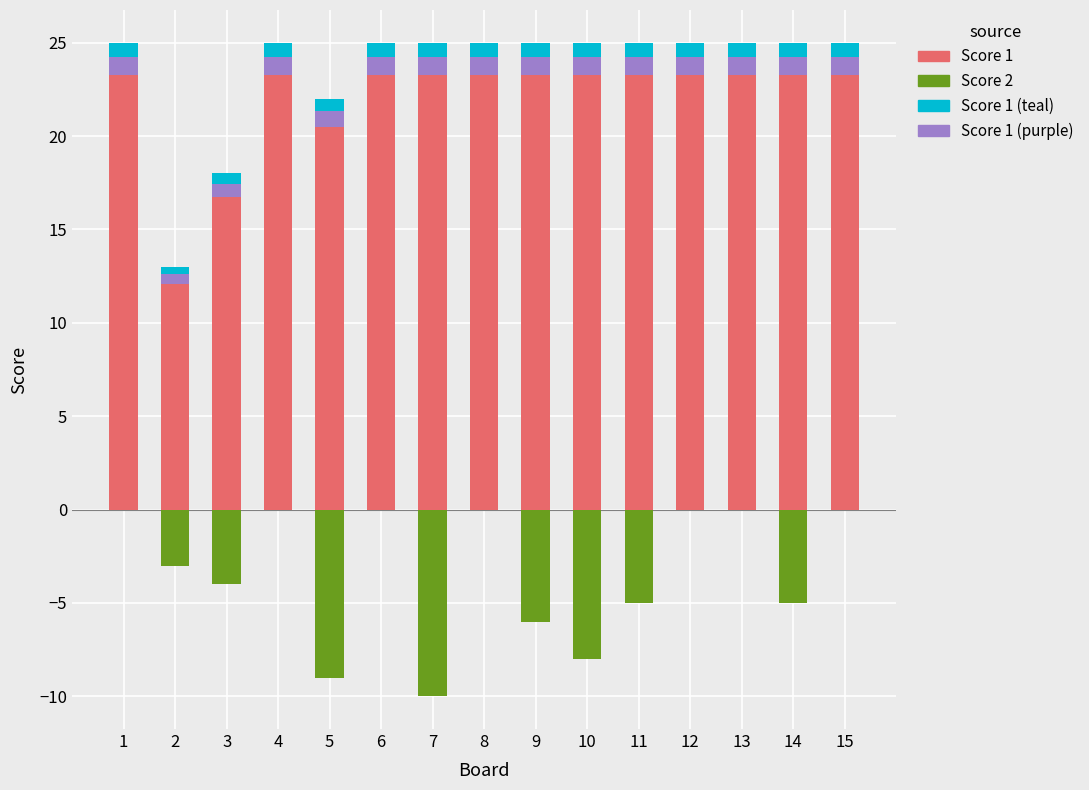

Reading left to right, what are all the values shown in this chart?

Score 1: 1=25.0	2=13.0	3=18.0	4=25.0	5=22.0	6=25.0	7=25.0	8=25.0	9=25.0	10=25.0	11=25.0	12=25.0	13=25.0	14=25.0	15=25.0
Score 2: 1=0.0	2=-3.0	3=-4.0	4=0.0	5=-9.0	6=0.0	7=-10.0	8=0.0	9=-6.0	10=-8.0	11=-5.0	12=0.0	13=0.0	14=-5.0	15=0.0
Score 1 (teal): 1=0.8	2=0.4	3=0.5	4=0.8	5=0.7	6=0.8	7=0.8	8=0.8	9=0.8	10=0.8	11=0.8	12=0.8	13=0.8	14=0.8	15=0.8
Score 1 (purple): 1=1.0	2=0.5	3=0.7	4=1.0	5=0.9	6=1.0	7=1.0	8=1.0	9=1.0	10=1.0	11=1.0	12=1.0	13=1.0	14=1.0	15=1.0